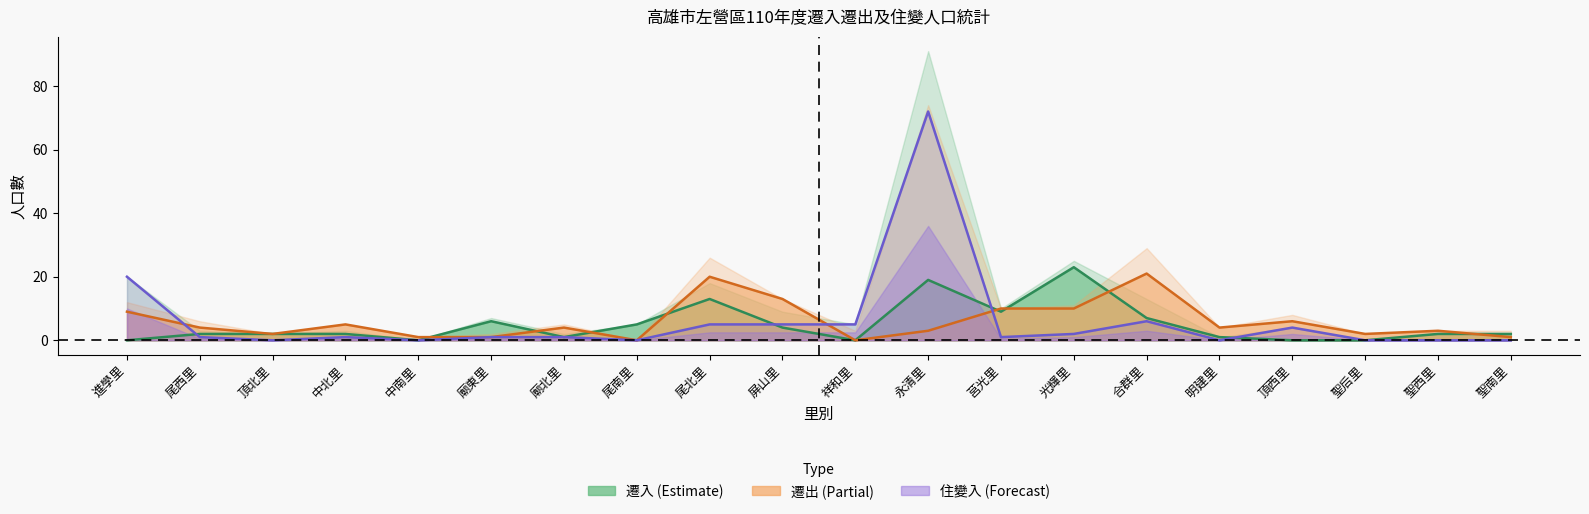

Is it true that 遷入 equals 6 at 光輝里?

False